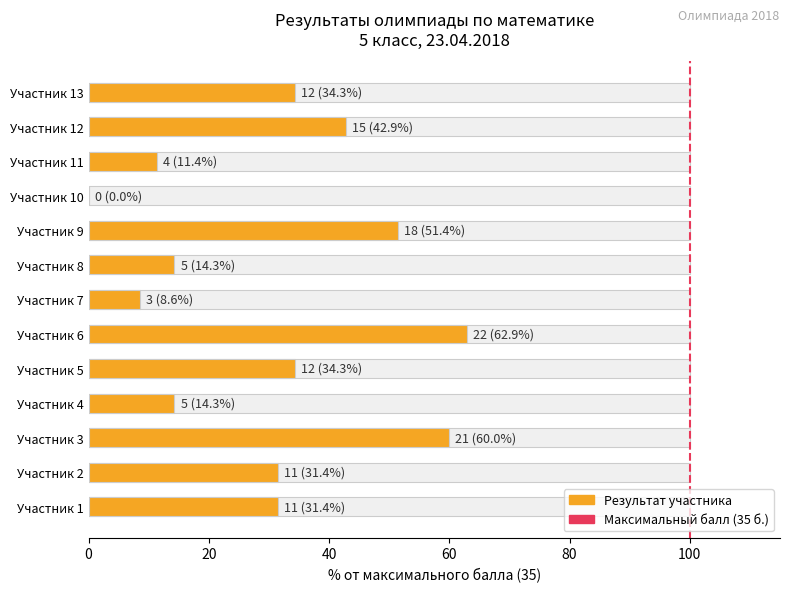

How many values are below 31?

5